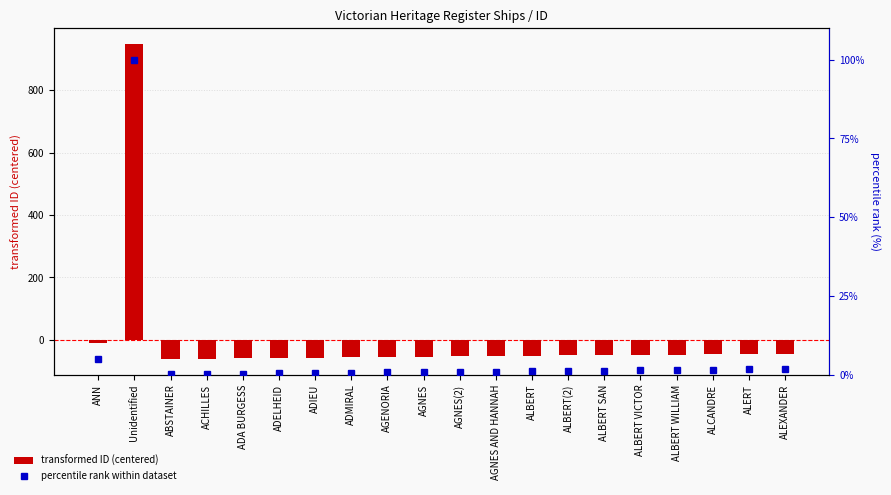

The value of transformed ID (centered) at ALBERT WILLIAM is -23.8. True or false?

False